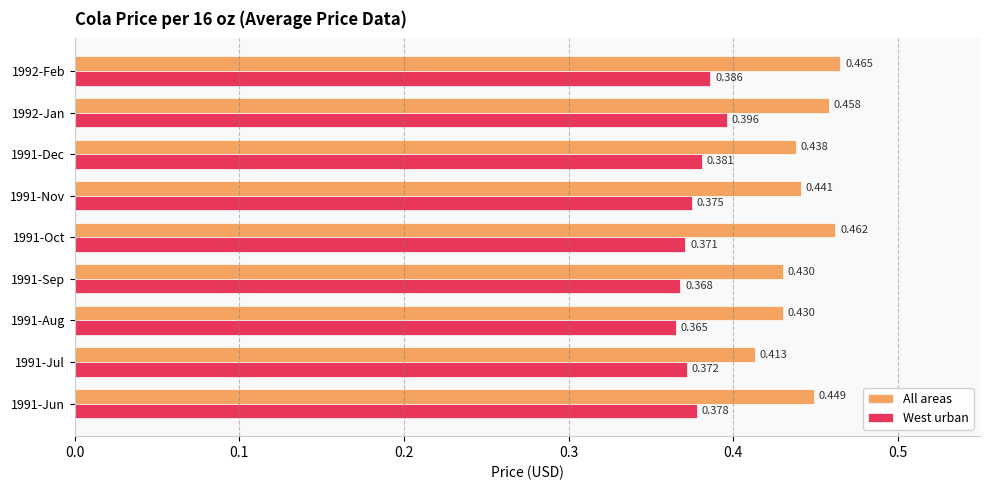

List the series in order of their overall mean, highest first.

All areas, West urban